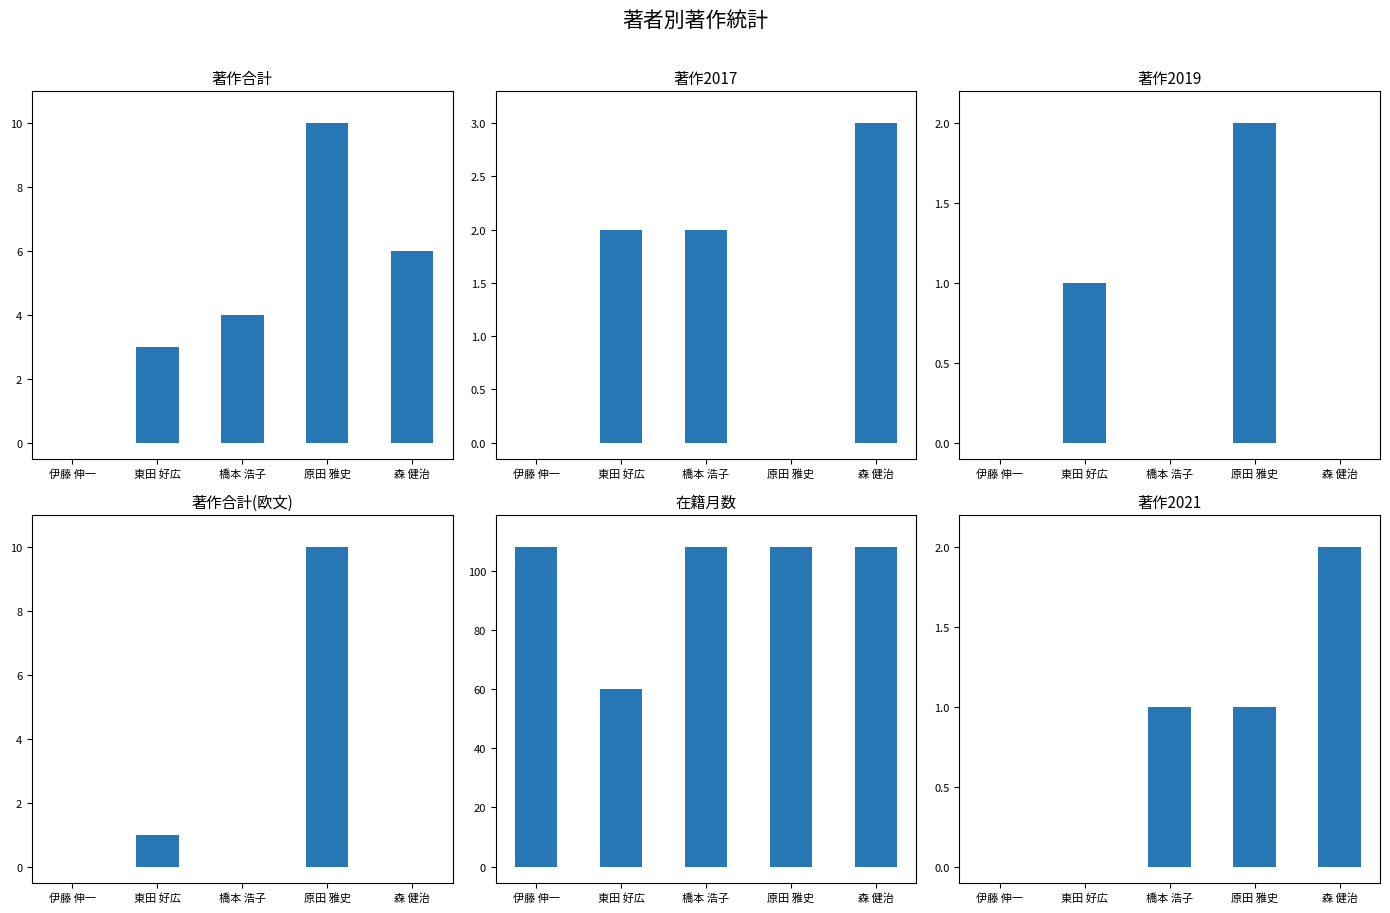

List the labels in order of 著作2019 value, largest first.

原田 雅史, 東田 好広, 伊藤 伸一, 橋本 浩子, 森 健治